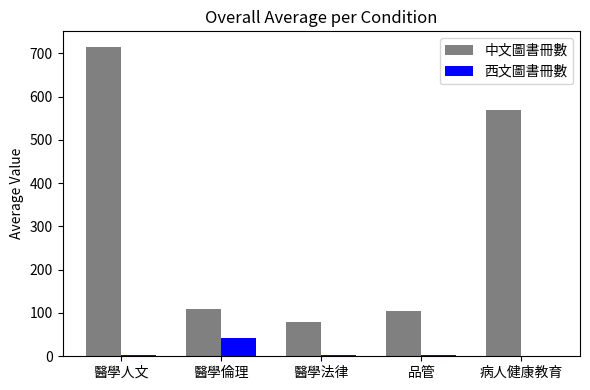

Which series changed the most between 醫學人文 and 醫學倫理?

中文圖書冊數